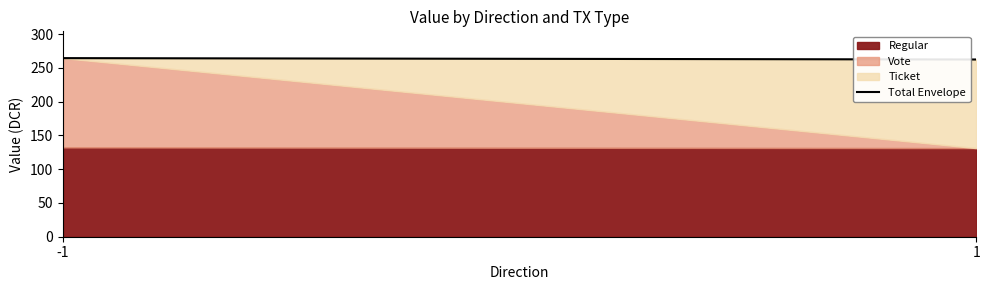

What is the difference between the maximum and minimum values?

2.0